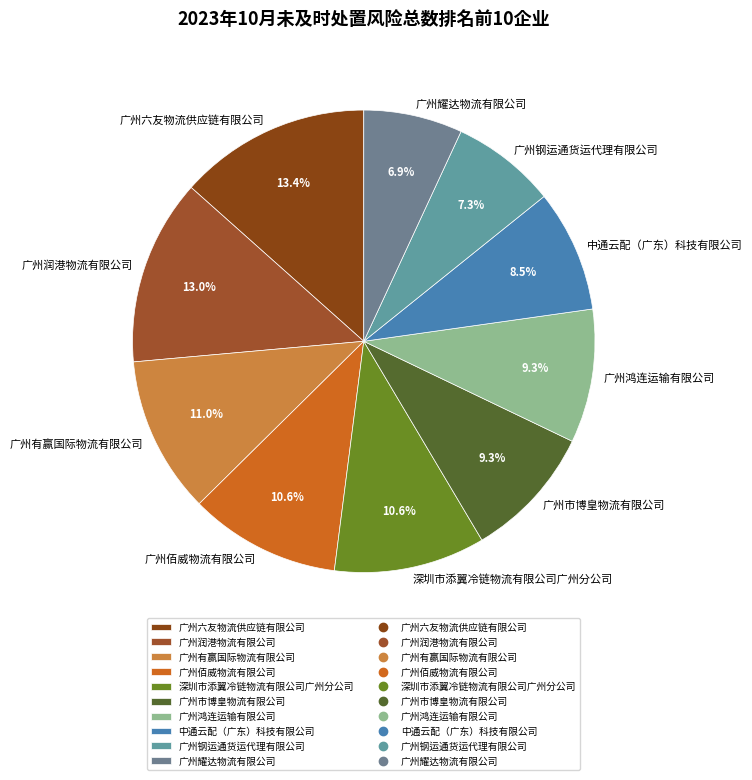

How much of the chart is everything except 广州佰威物流有限公司?

89.4%